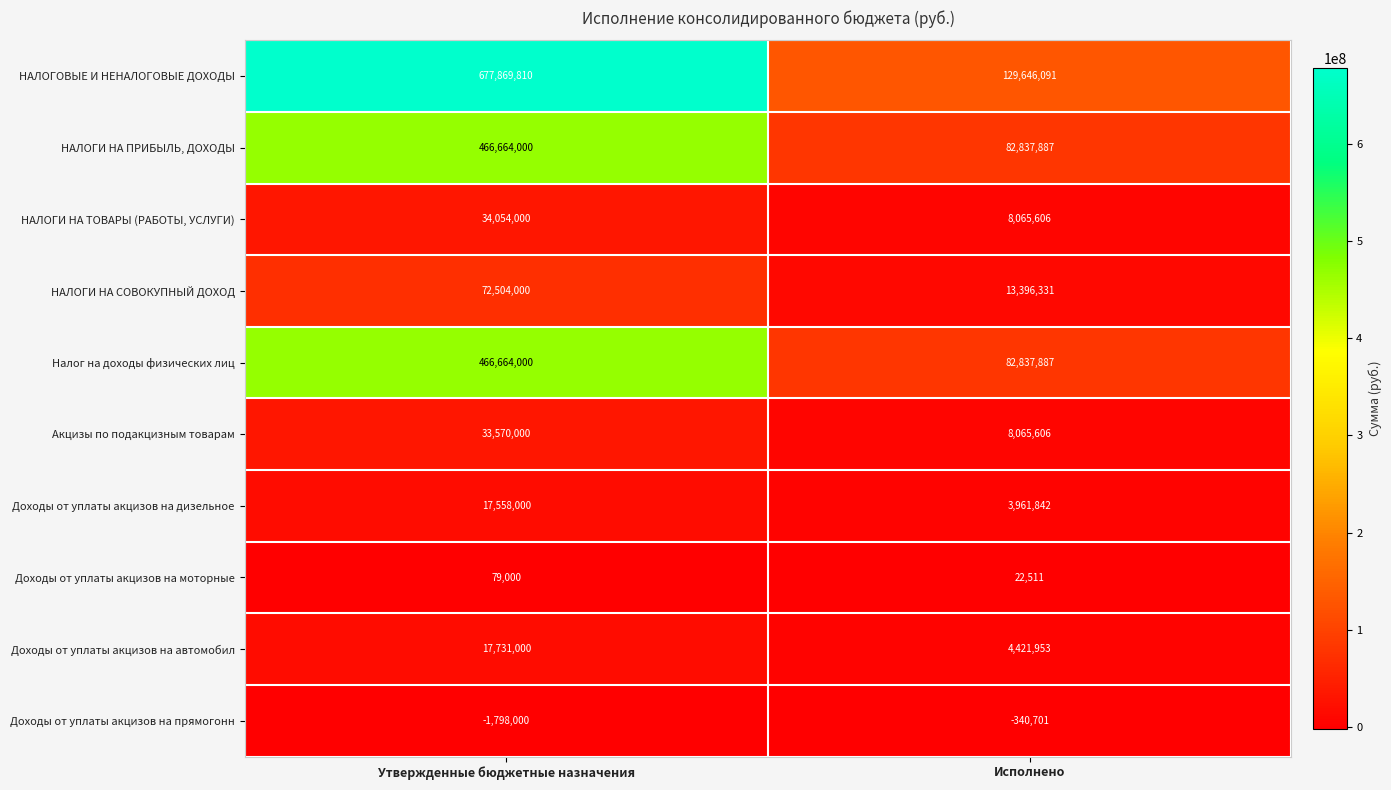

What is the spread (max minus min) of values at Исполнено?

129986792